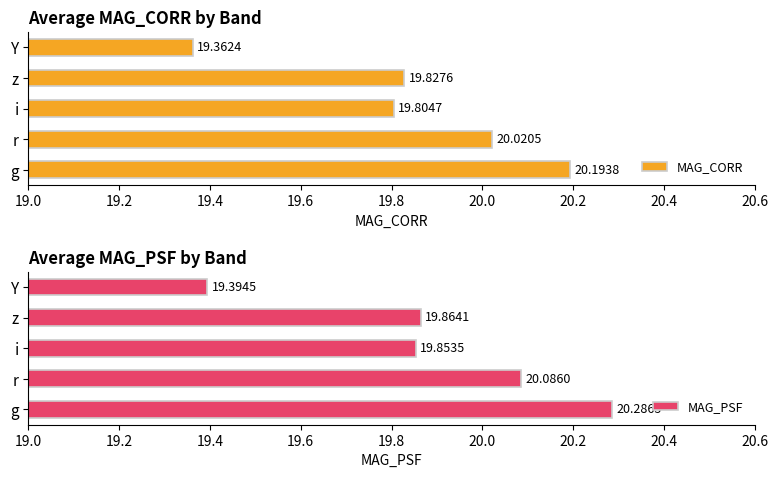

Reading right to left, extract all data points from this chart.

MAG_CORR: 19.4	19.8	19.8	20.0	20.2
MAG_PSF: 19.4	19.9	19.9	20.1	20.3